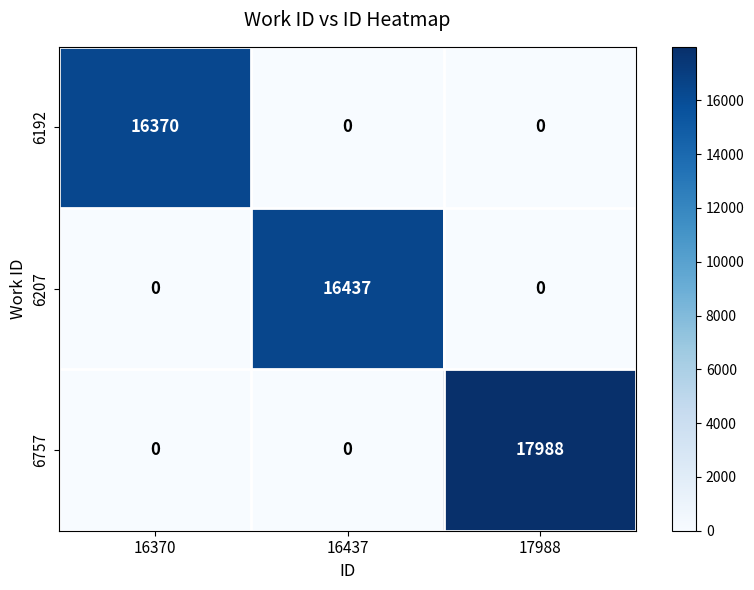

What is the greatest value displayed?

17988